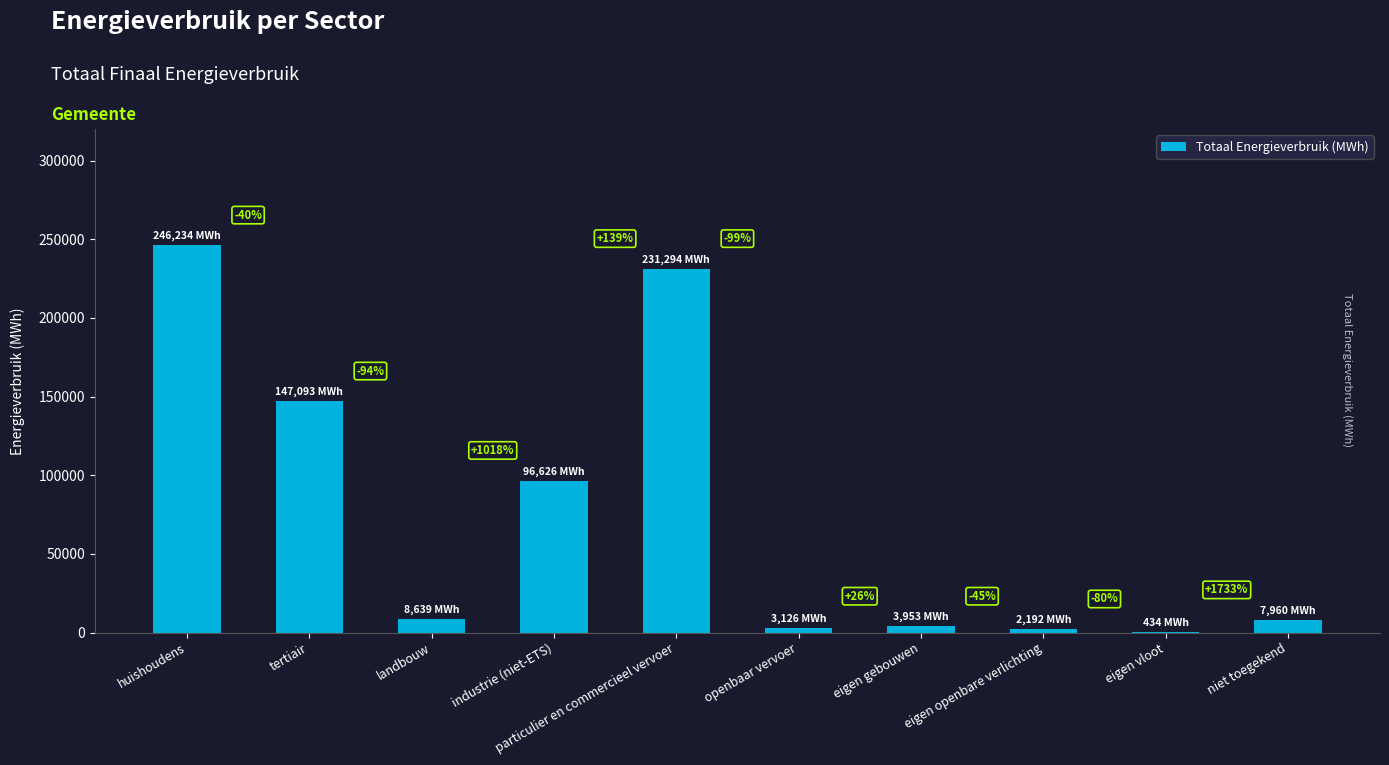

How many values exceed 8639?

5